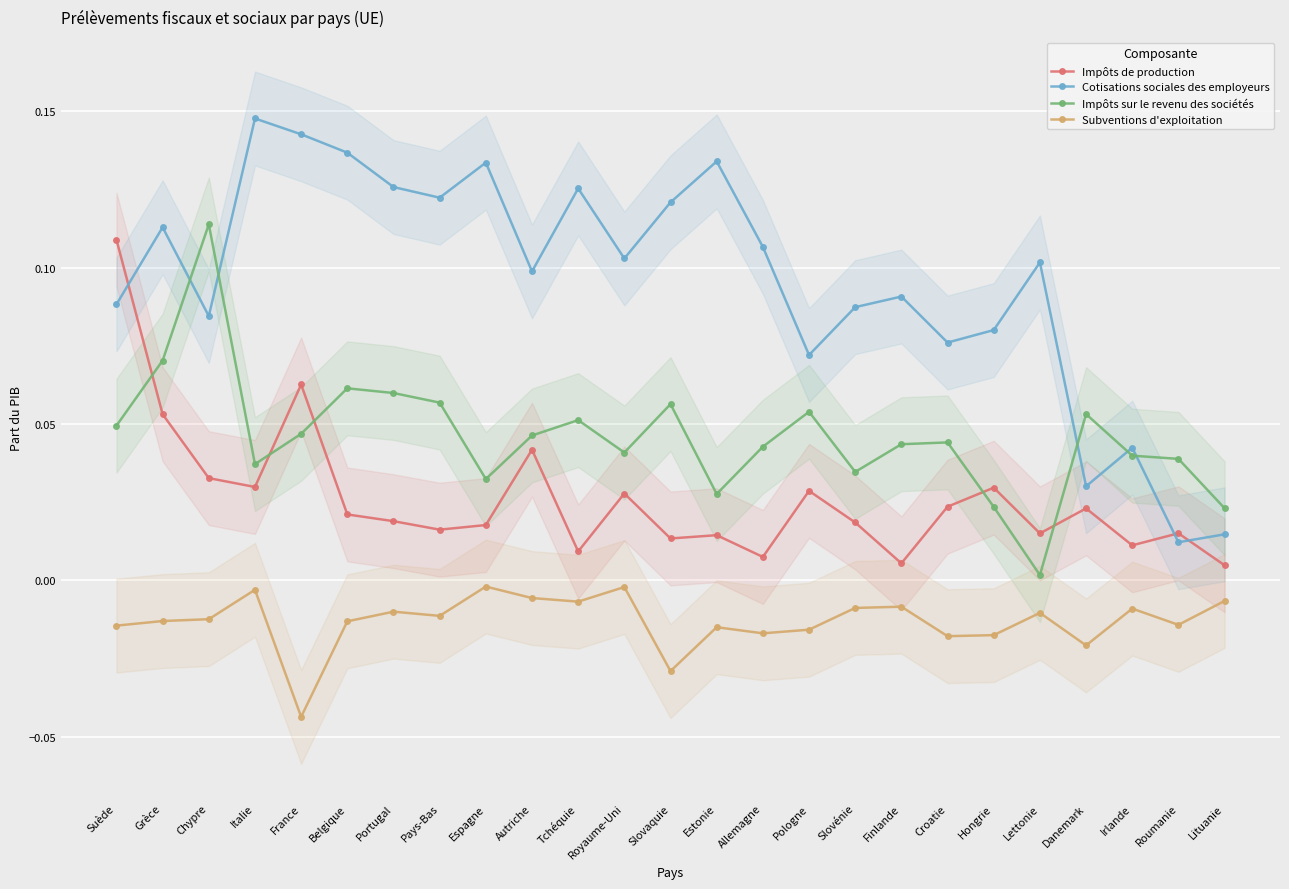

The value of Subventions d'exploitation at Espagne is -0.0. True or false?

True